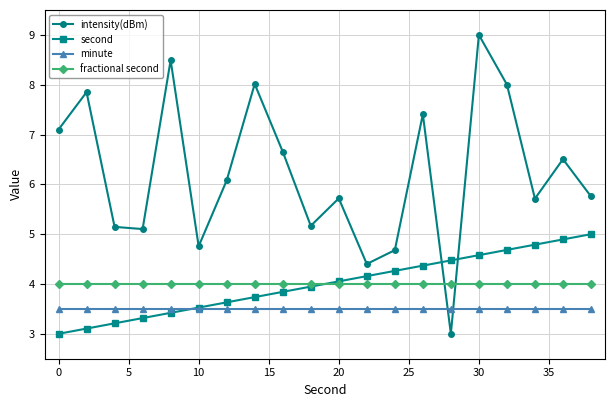

List the series in order of their peak value, highest first.

intensity(dBm), second, fractional second, minute